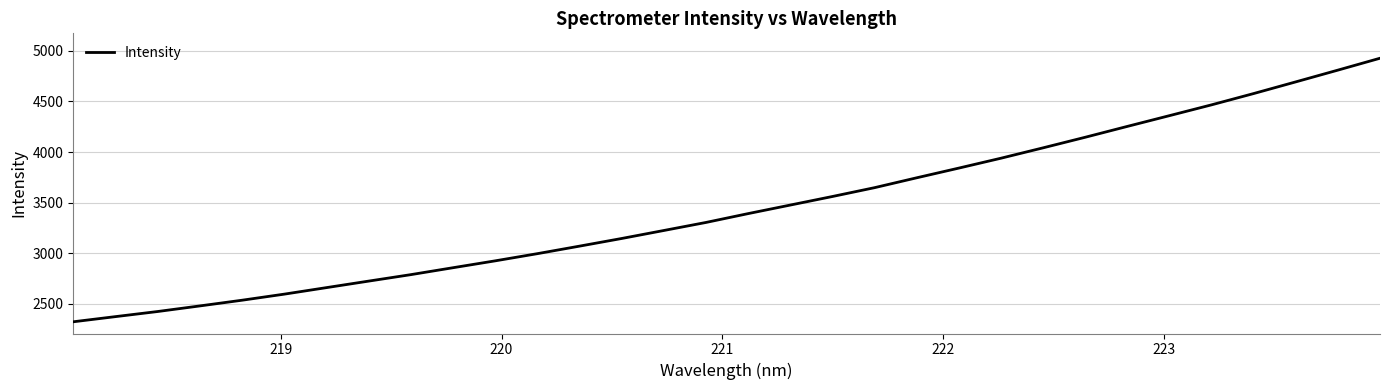

What is the minimum value shown in the chart?

2320.3